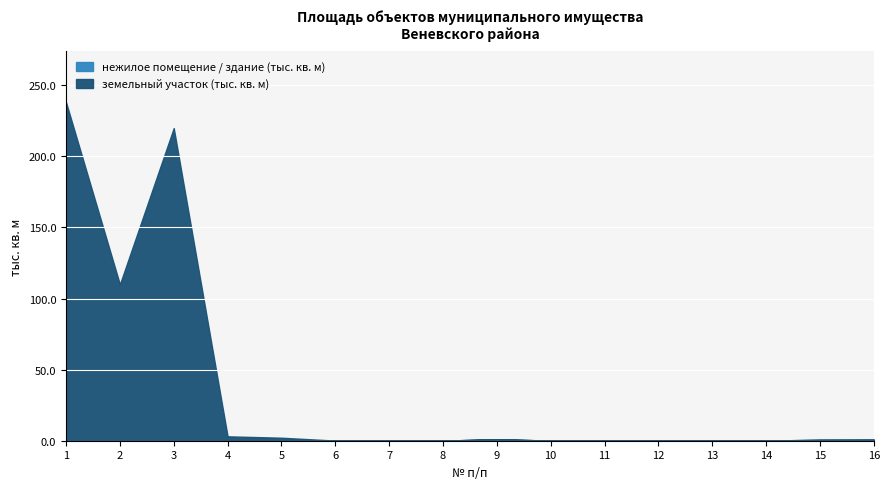

Where do земельный участок and нежилое помещение / здание first cross each other?

5 and 6